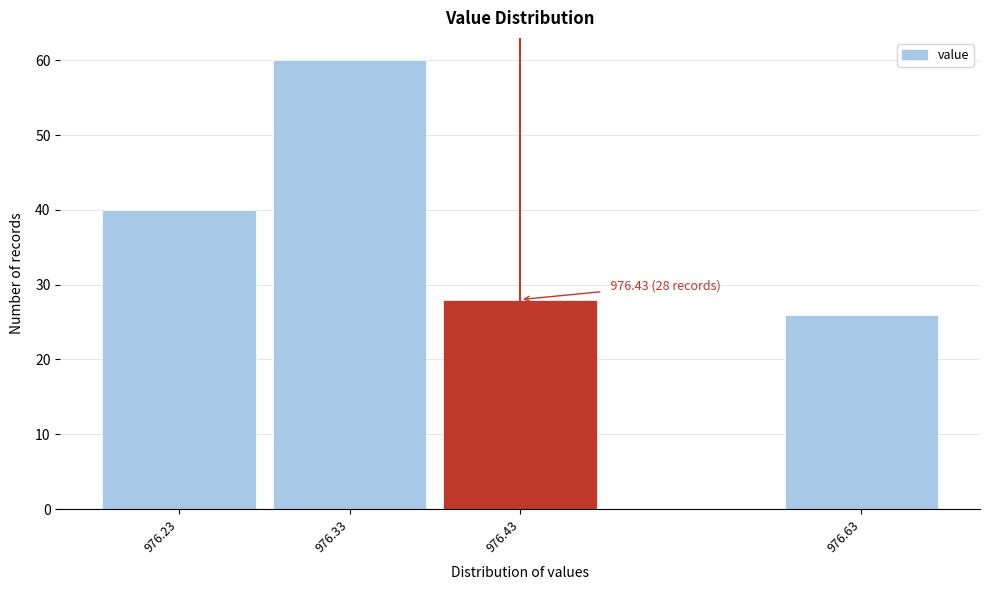

Reading right to left, list all the values displayed in this chart.

26	28	60	40